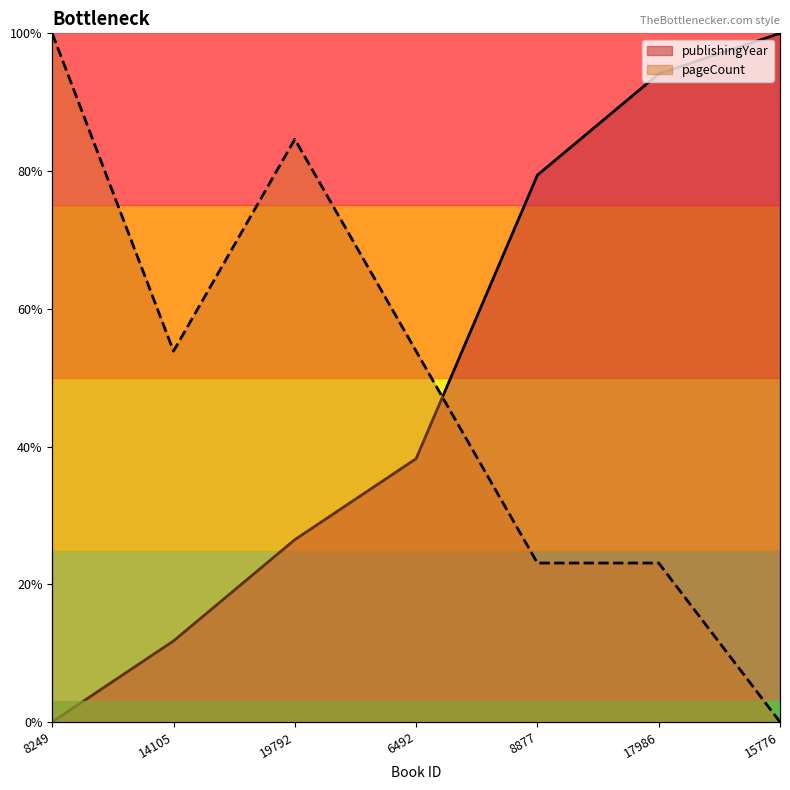

How many values in publishingYear are above zero?

6